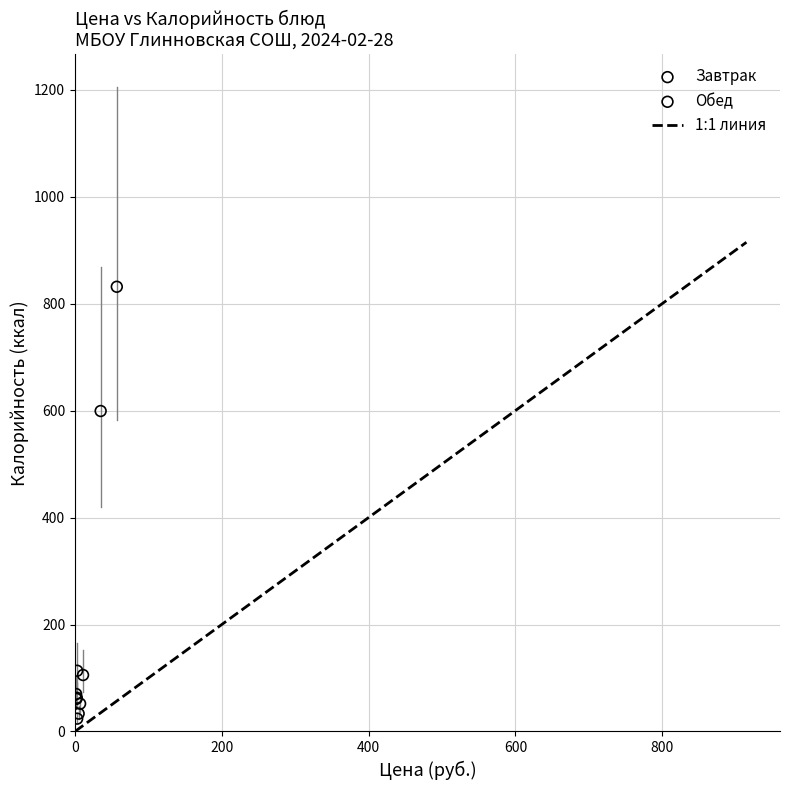

Which series reaches the maximum Y coordinate?

Завтрак